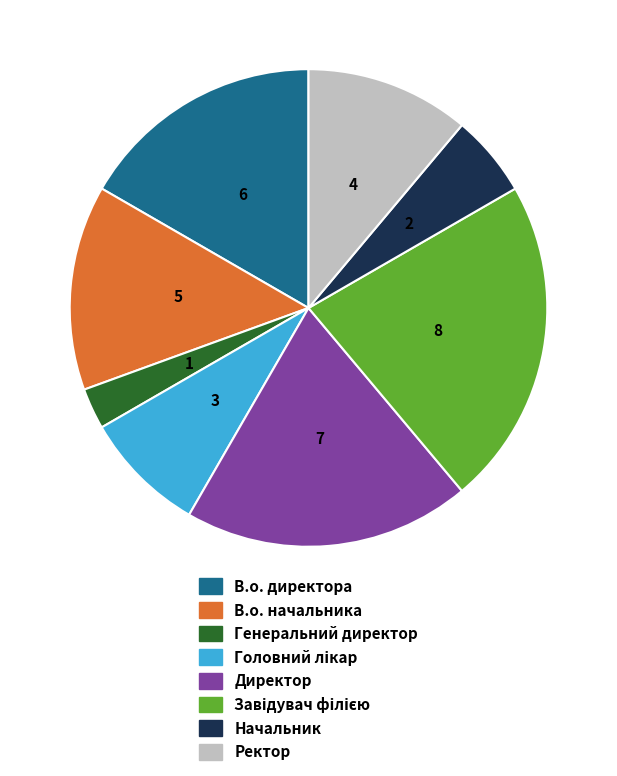

Do Директор and В.о. начальника together represent more than half of the pie?

No